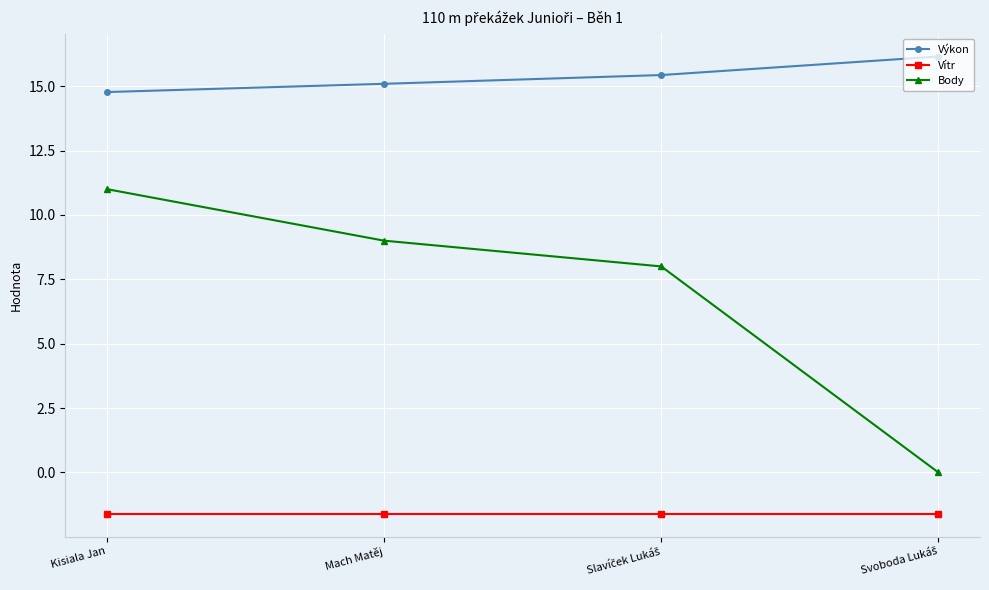

What is the minimum value for Výkon?

14.8